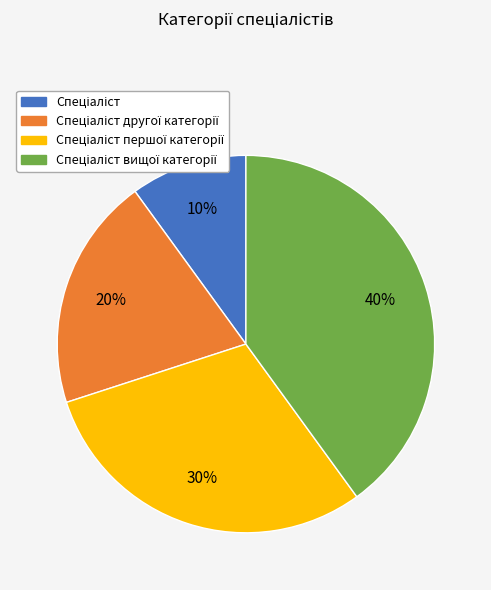

Does any single category account for the majority?

No